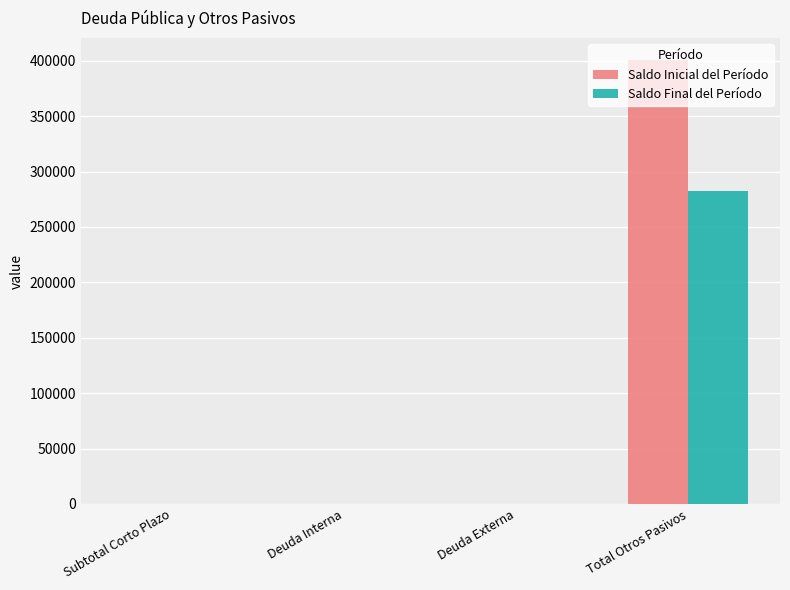

Between Subtotal Corto Plazo and Total Otros Pasivos, which series saw the biggest shift?

Saldo Inicial del Período